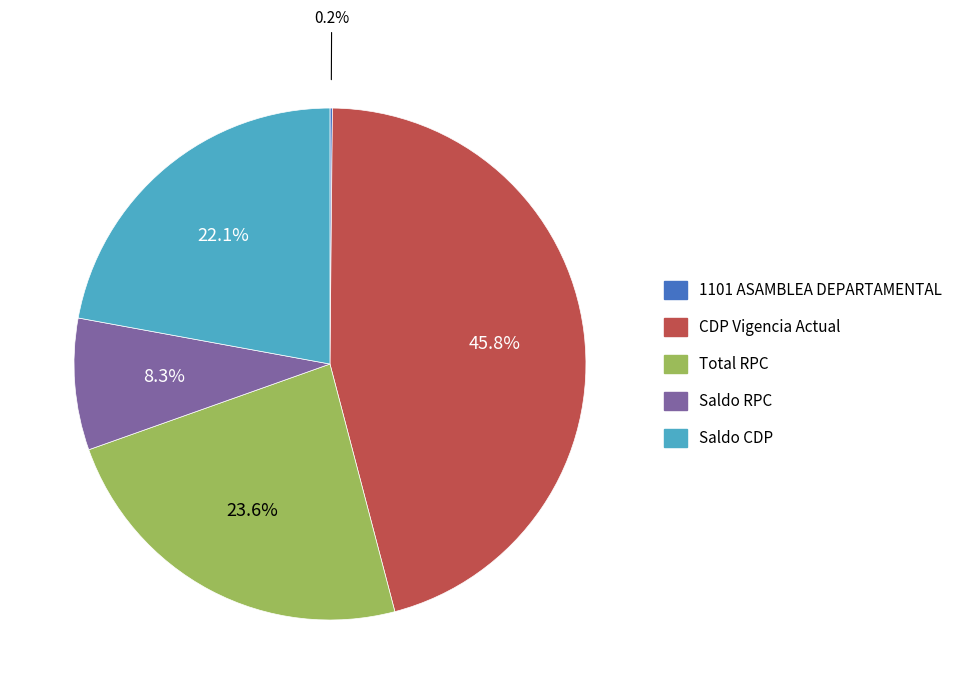

Is there a majority slice in this chart?

No